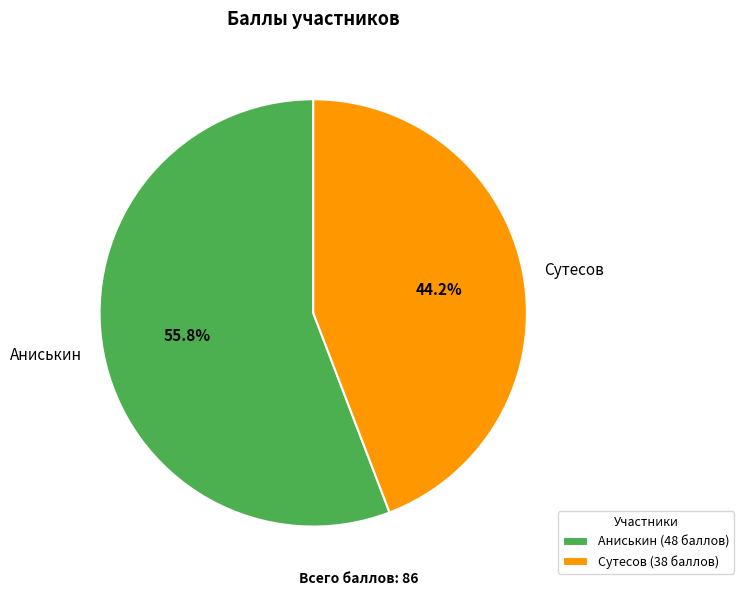

Is there a majority slice in this chart?

Yes